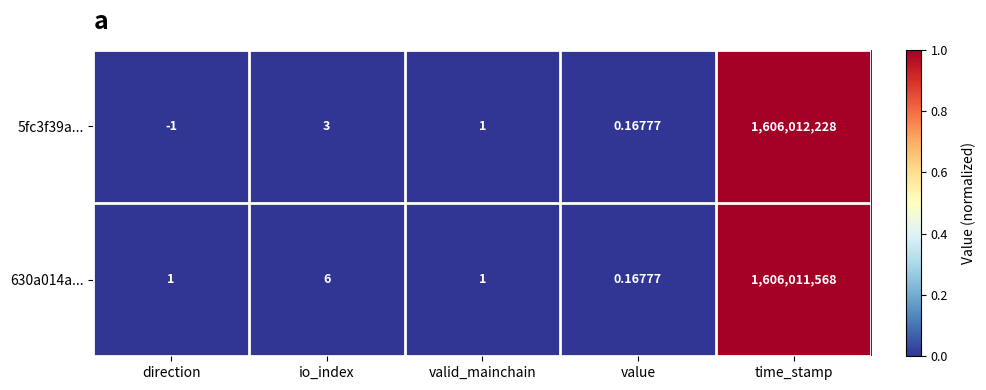

At which category is the sum across all series the highest?

time_stamp